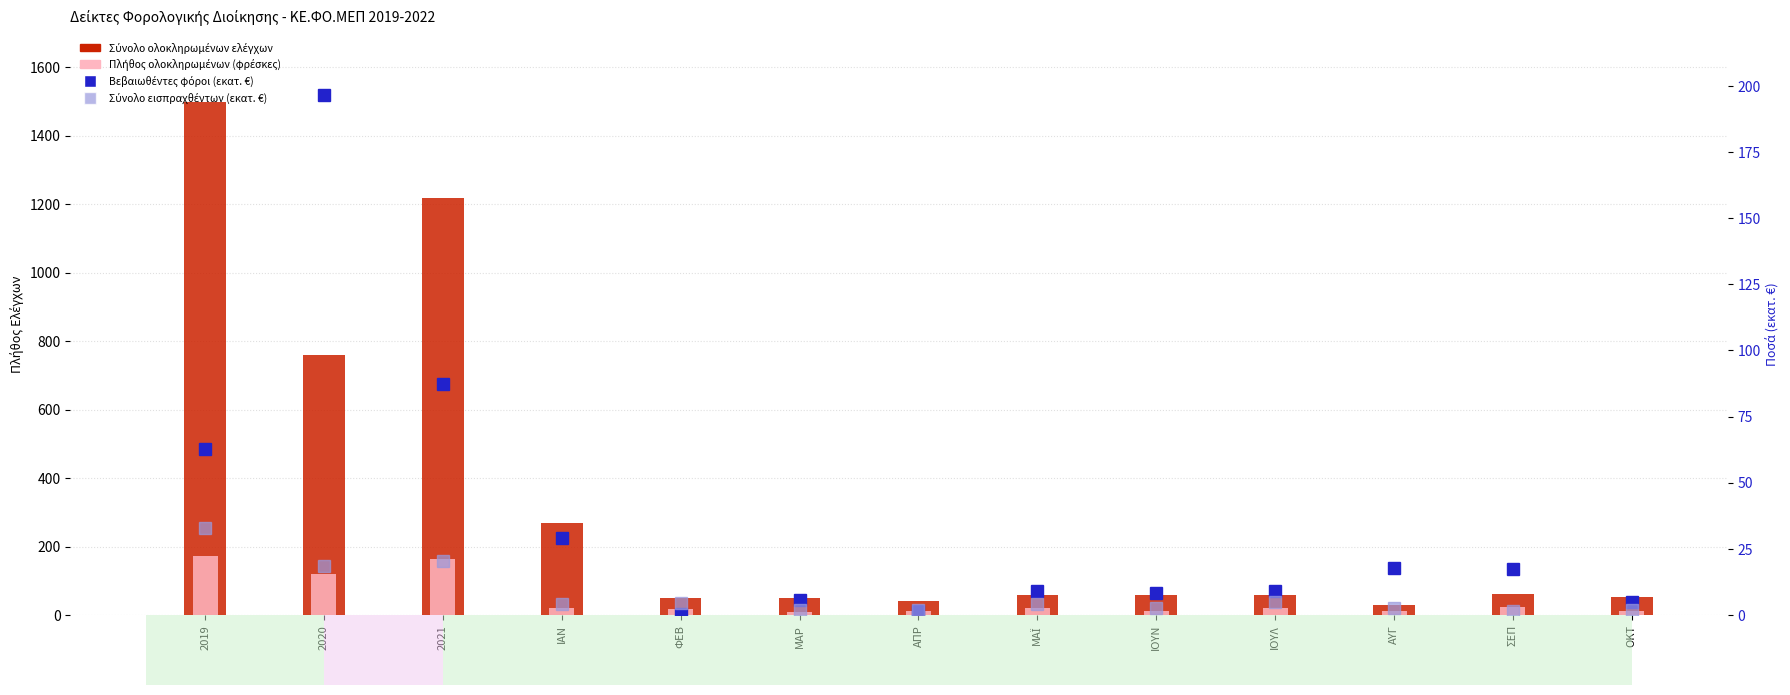

Reading left to right, transcribe all the data shown in this chart.

Σύνολο ολοκληρωμένων ελέγχων: 2019=1497.0	2020=761.0	2021=1217.0	ΙΑΝ=269.0	ΦΕΒ=50.0	ΜΑΡ=50.0	ΑΠΡ=42.0	ΜΑΪ=60.0	ΙΟΥΝ=59.0	ΙΟΥΛ=58.0	ΑΥΓ=29.0	ΣΕΠ=63.0	ΟΚΤ=52.0
Πλήθος ολοκληρωμένων ελέγχων (φρέσκες): 2019=172.0	2020=121.0	2021=163.0	ΙΑΝ=20.0	ΦΕΒ=17.0	ΜΑΡ=9.0	ΑΠΡ=13.0	ΜΑΪ=20.0	ΙΟΥΝ=13.0	ΙΟΥΛ=21.0	ΑΥΓ=13.0	ΣΕΠ=24.0	ΟΚΤ=12.0
Βεβαιωθέντες φόροι (εκατ. €): 2019=62.9	2020=196.6	2021=87.5	ΙΑΝ=29.0	ΦΕΒ=0.4	ΜΑΡ=5.7	ΑΠΡ=1.6	ΜΑΪ=9.2	ΙΟΥΝ=8.3	ΙΟΥΛ=9.2	ΑΥΓ=17.7	ΣΕΠ=17.3	ΟΚΤ=4.9
Σύνολο εισπραχθέντων (εκατ. €): 2019=32.9	2020=18.4	2021=20.4	ΙΑΝ=4.3	ΦΕΒ=4.4	ΜΑΡ=1.8	ΑΠΡ=2.1	ΜΑΪ=4.4	ΙΟΥΝ=2.8	ΙΟΥΛ=5.1	ΑΥΓ=2.6	ΣΕΠ=1.6	ΟΚΤ=1.8